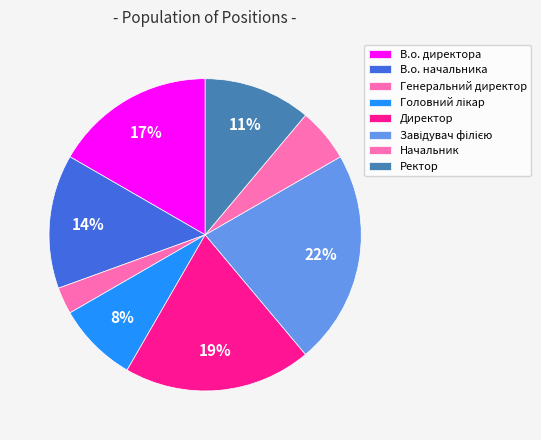

Count the number of slices in the pie.

8